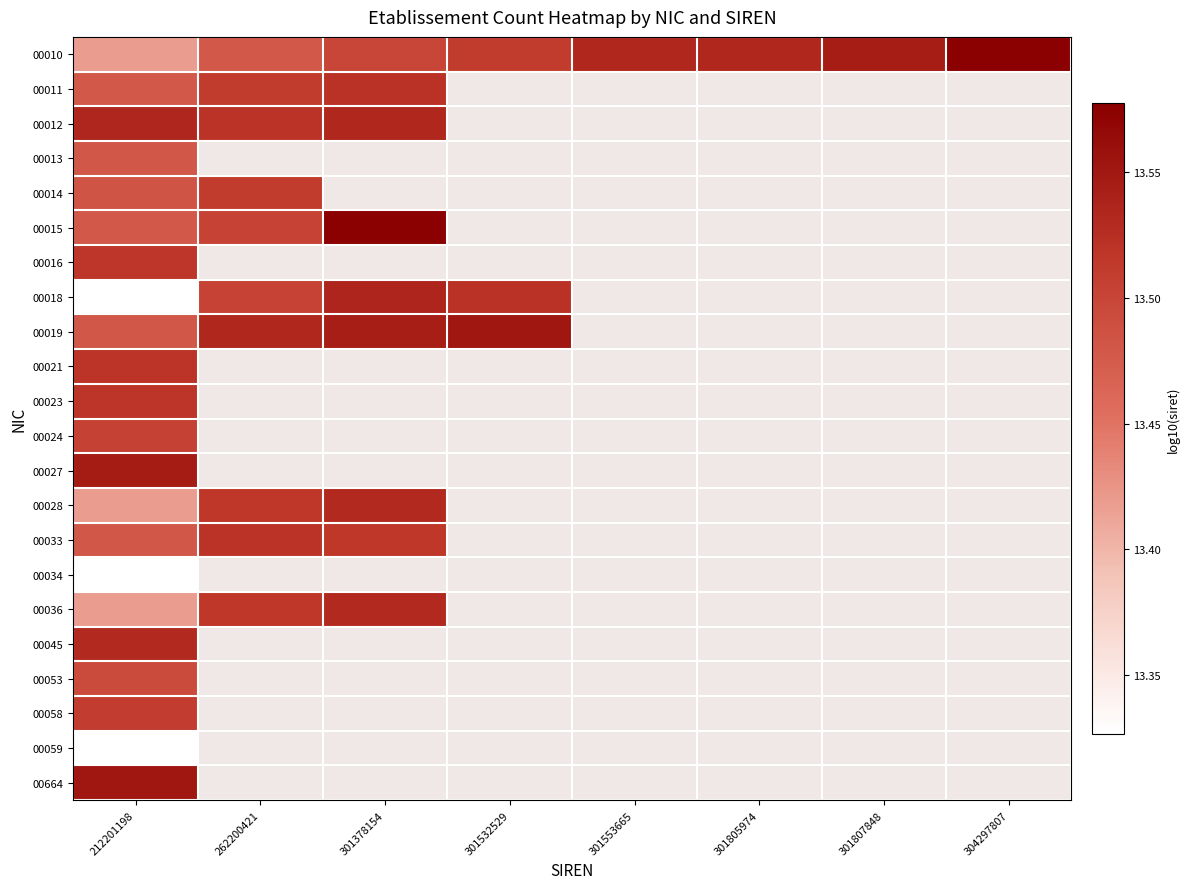

Which series has the largest total across all categories?

00010